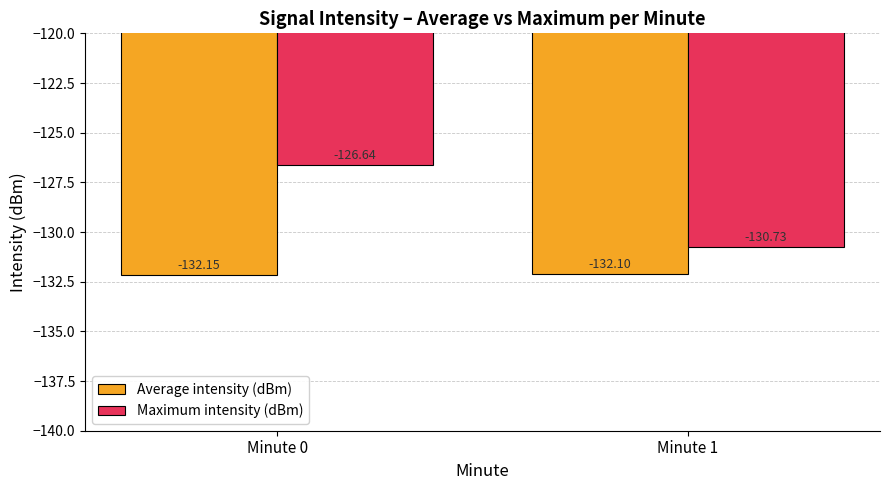

Rank the categories by Average intensity (dBm) value from highest to lowest.

Minute 1, Minute 0